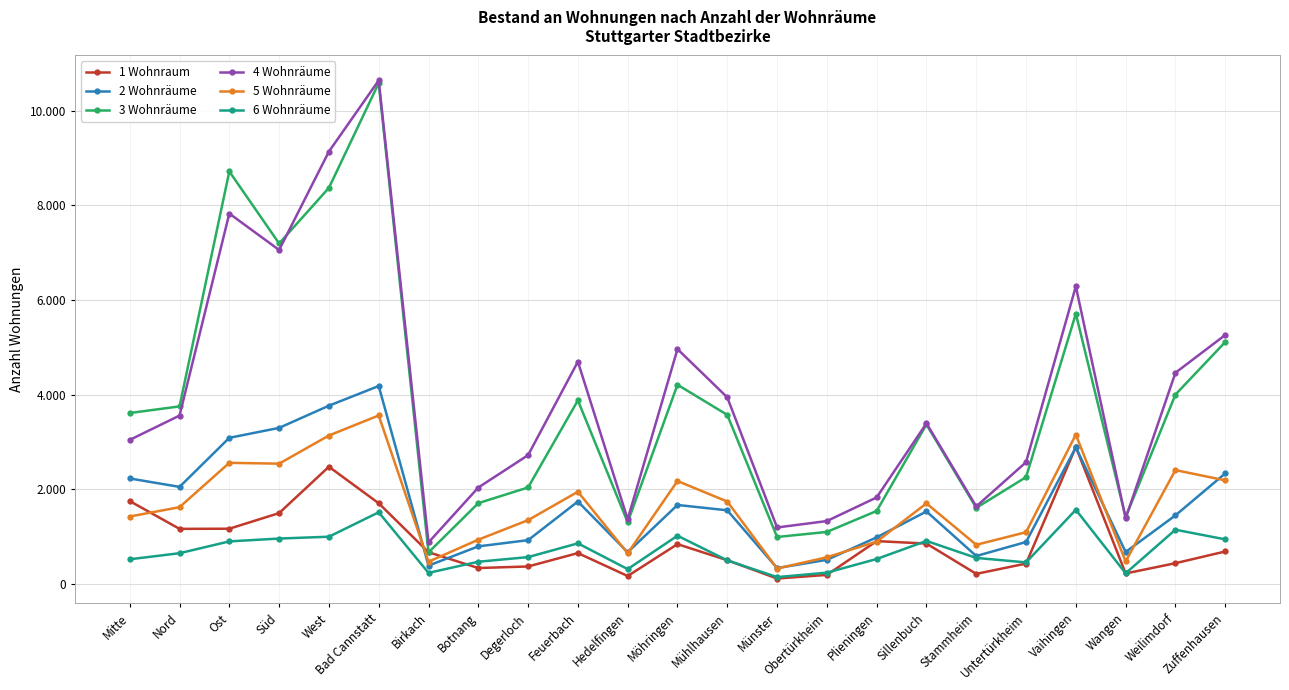

Rank the categories by 5 Wohnräume value from lowest to highest.

Münster, Birkach, Wangen, Obertürkheim, Hedelfingen, Stammheim, Plieningen, Botnang, Untertürkheim, Degerloch, Mitte, Nord, Sillenbuch, Mühlhausen, Feuerbach, Möhringen, Zuffenhausen, Weilimdorf, Süd, Ost, West, Vaihingen, Bad Cannstatt